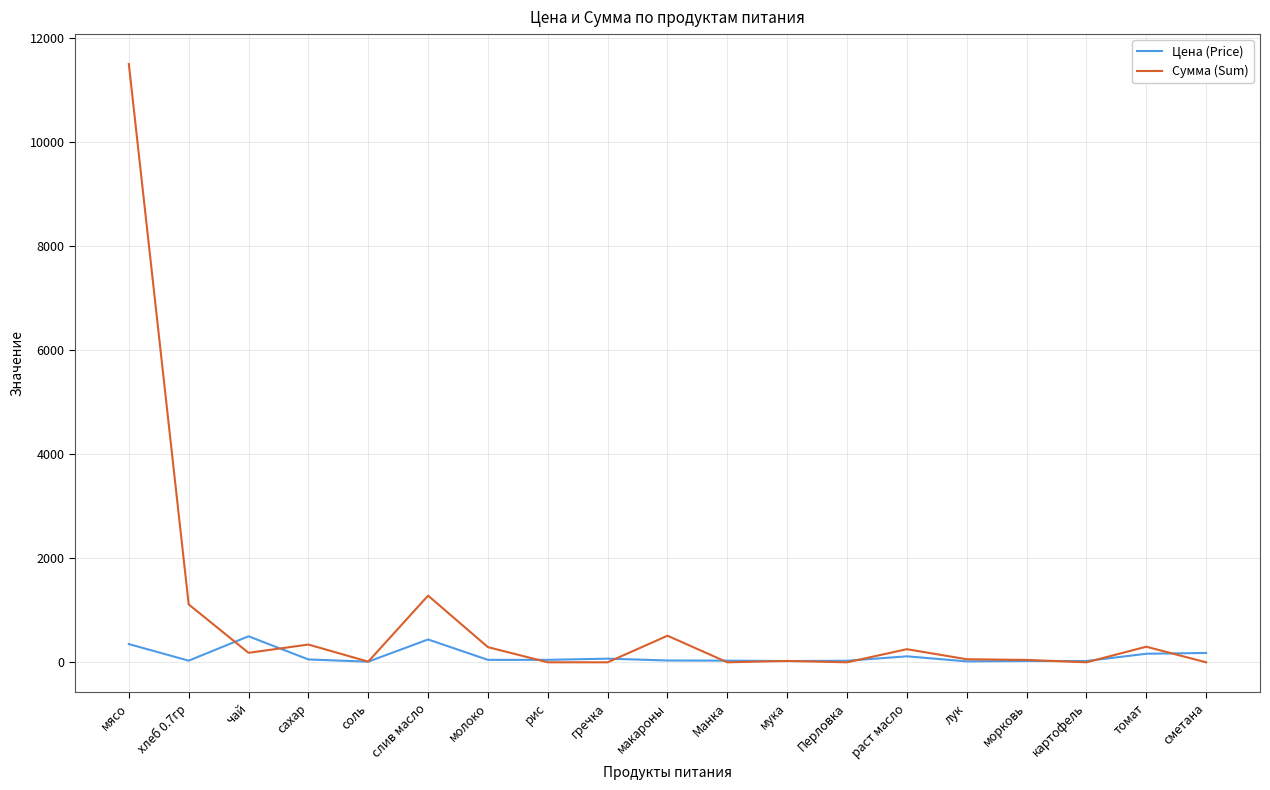

Is it true that Цена (Price) equals 12.0 at соль?

True